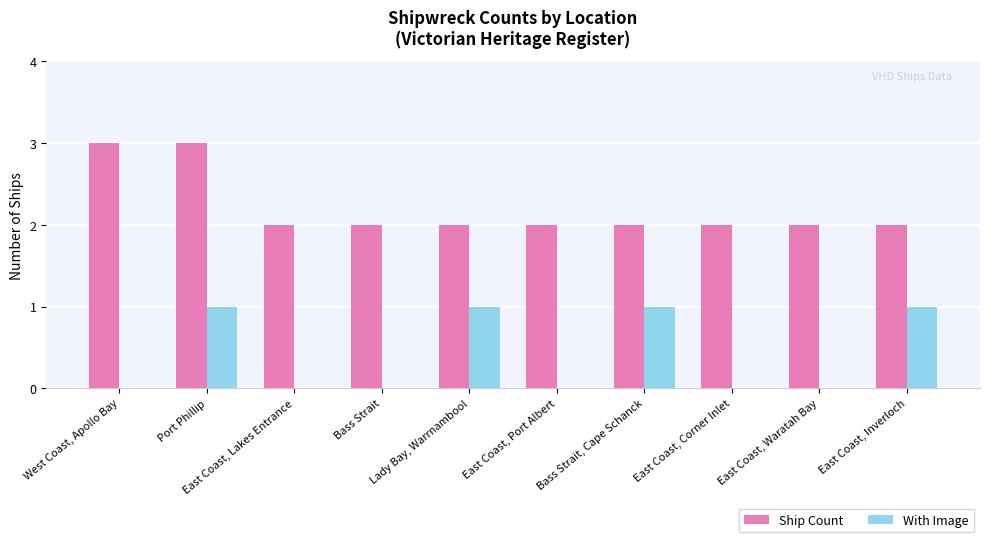

What is the sum of the With Image values at Port Phillip and East Coast, Port Albert?

1